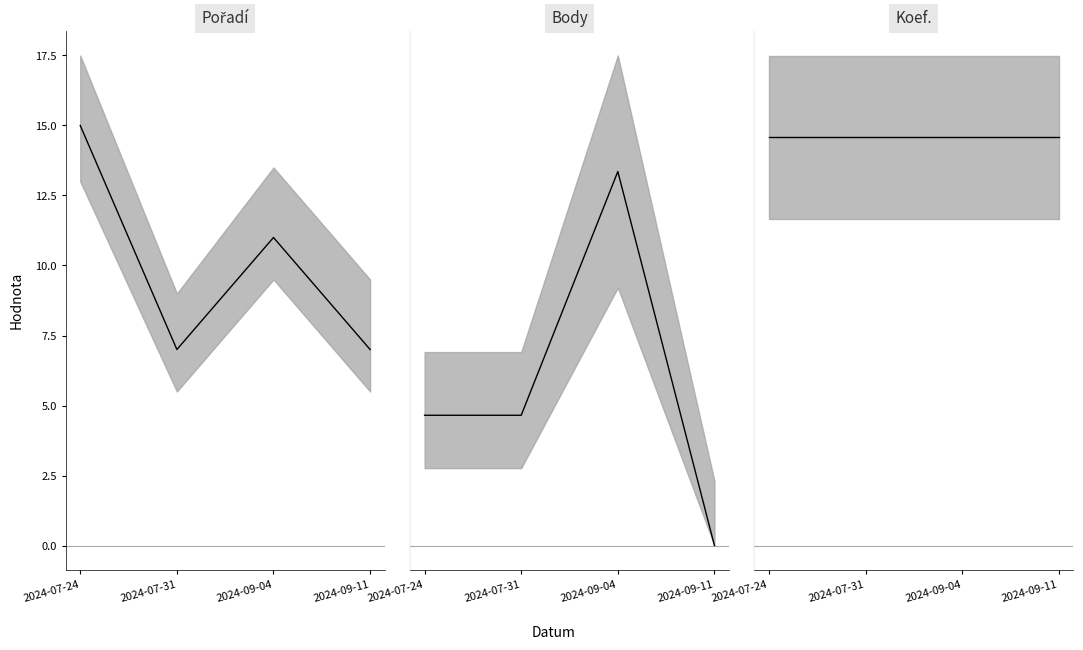

Between 2024-07-24 and 2024-07-31, which series saw the biggest shift?

Pořadí (center)